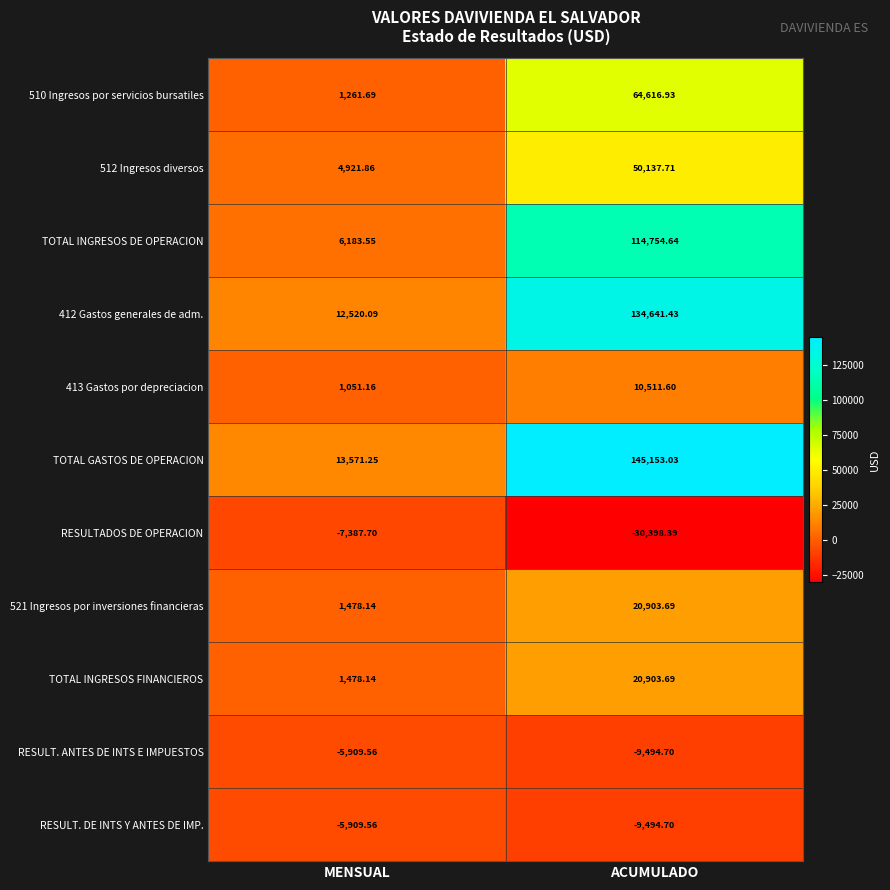

Which series has the largest total across all categories?

TOTAL GASTOS DE OPERACION